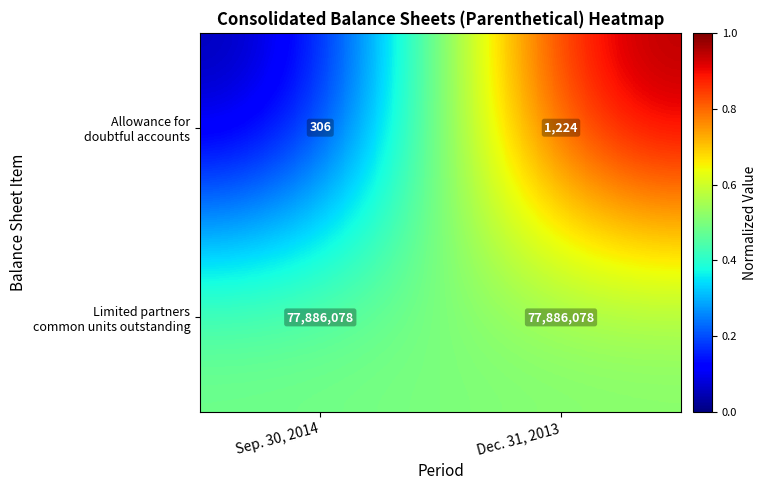

At which category is the sum across all series the highest?

Dec. 31, 2013